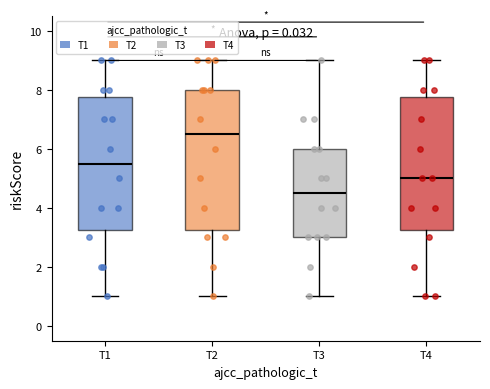

Which box is the tallest, from its lower edge to its upper edge?

T2